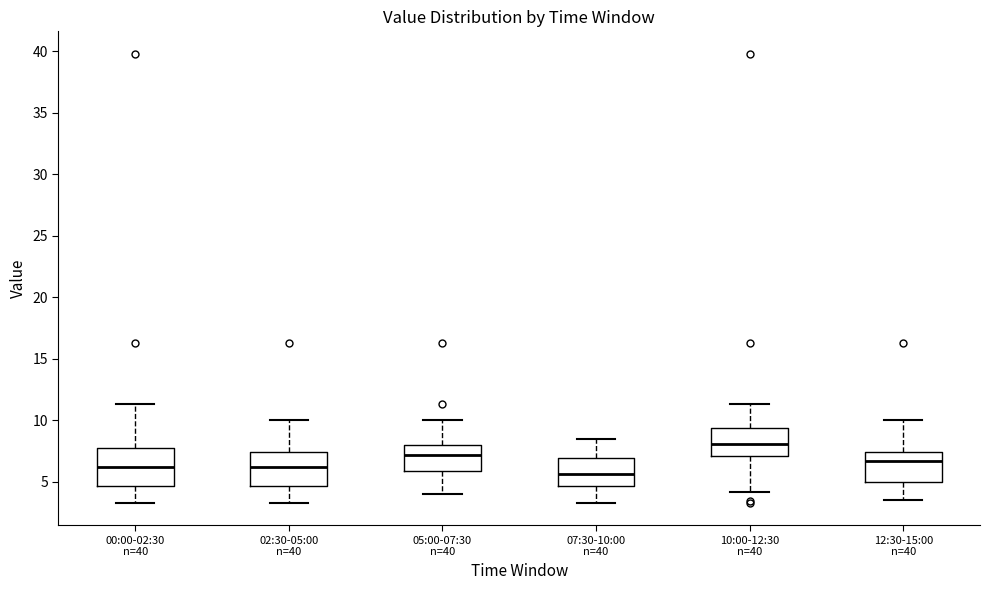

Reading left to right, transcribe this box plot: for each box, give where its median line is, the range the box spans, and where its two whiskers end, as read against the y-axis. The values are not printed on the chart, so give them approximately, as read against the axis.

00:00-02:30 n=40: median 6.0, box 4.5 to 7.5, whiskers 3.5 to 11.5
02:30-05:00 n=40: median 6.0, box 4.5 to 7.5, whiskers 3.5 to 10.0
05:00-07:30 n=40: median 7.0, box 6.0 to 8.0, whiskers 4.0 to 10.0
07:30-10:00 n=40: median 5.5, box 4.5 to 7.0, whiskers 3.5 to 8.5
10:00-12:30 n=40: median 8.0, box 7.0 to 9.5, whiskers 4.0 to 11.5
12:30-15:00 n=40: median 6.5, box 5.0 to 7.5, whiskers 3.5 to 10.0